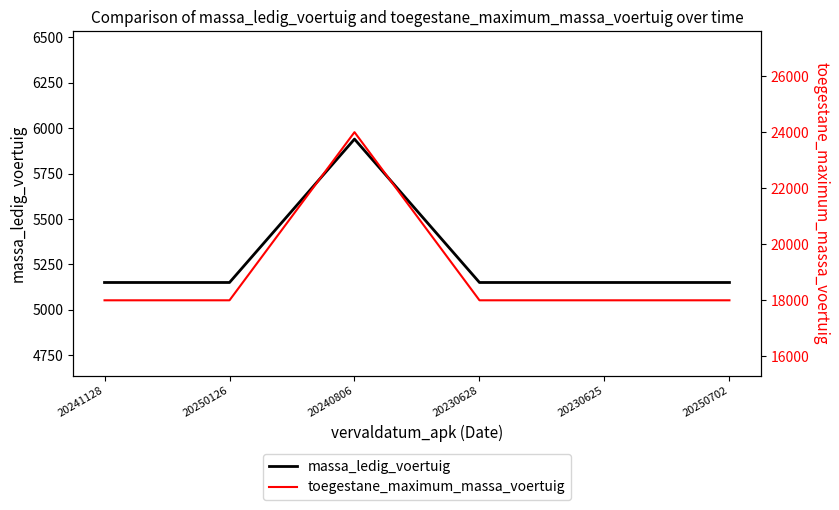

How many values in the massa_ledig_voertuig series exceed 5150?

1